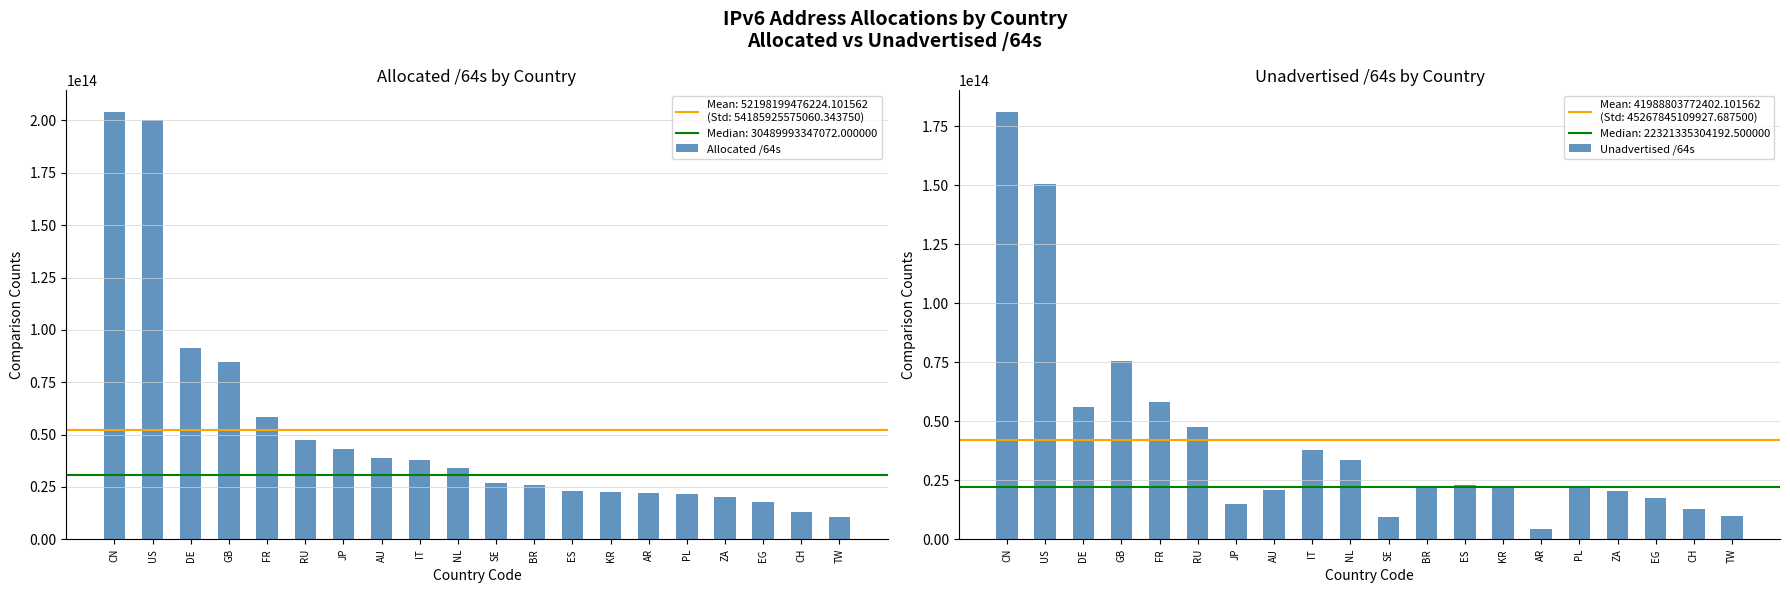

Rank the series at CN from highest to lowest value.

Allocated /64s, Unadvertised /64s